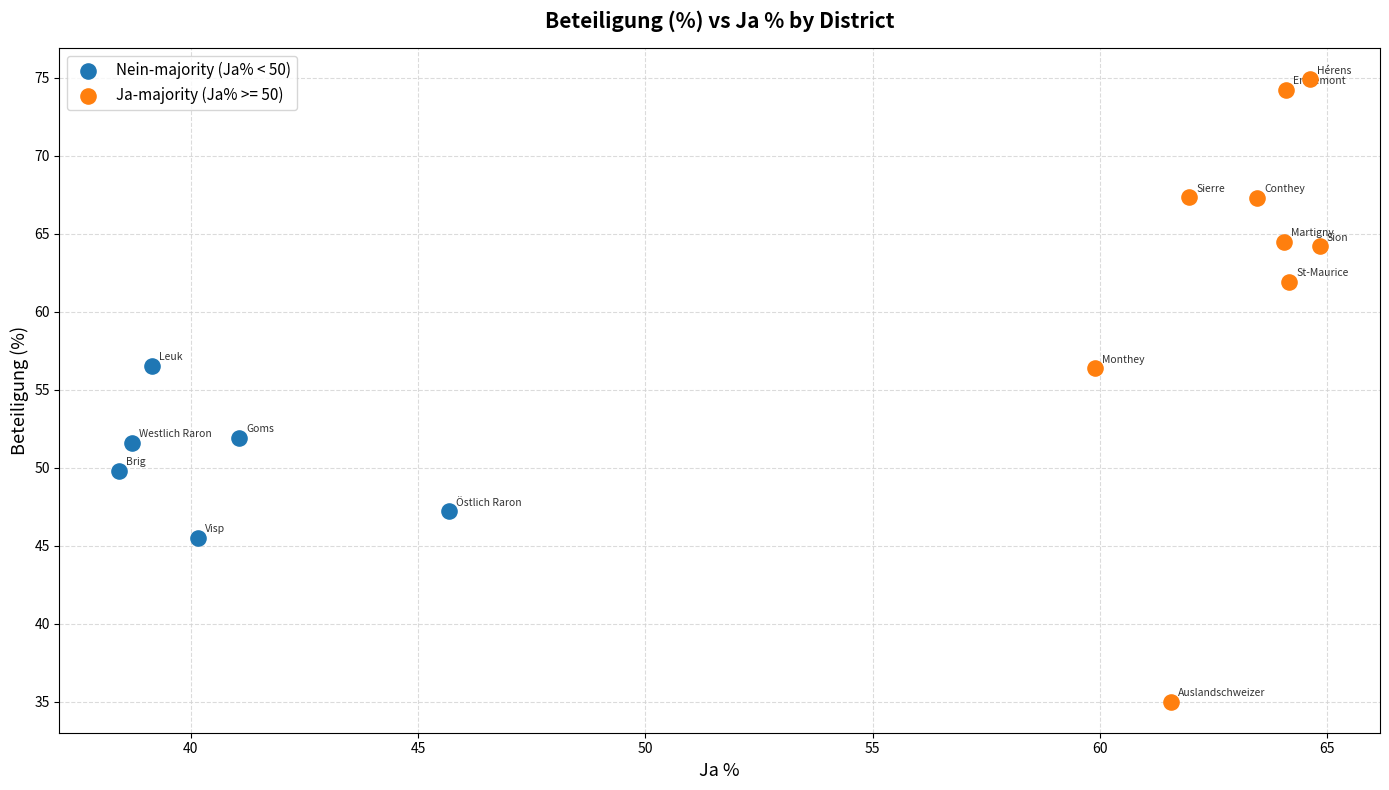

Which series has the largest Y range (max minus min)?

Ja-majority (Ja% >= 50)